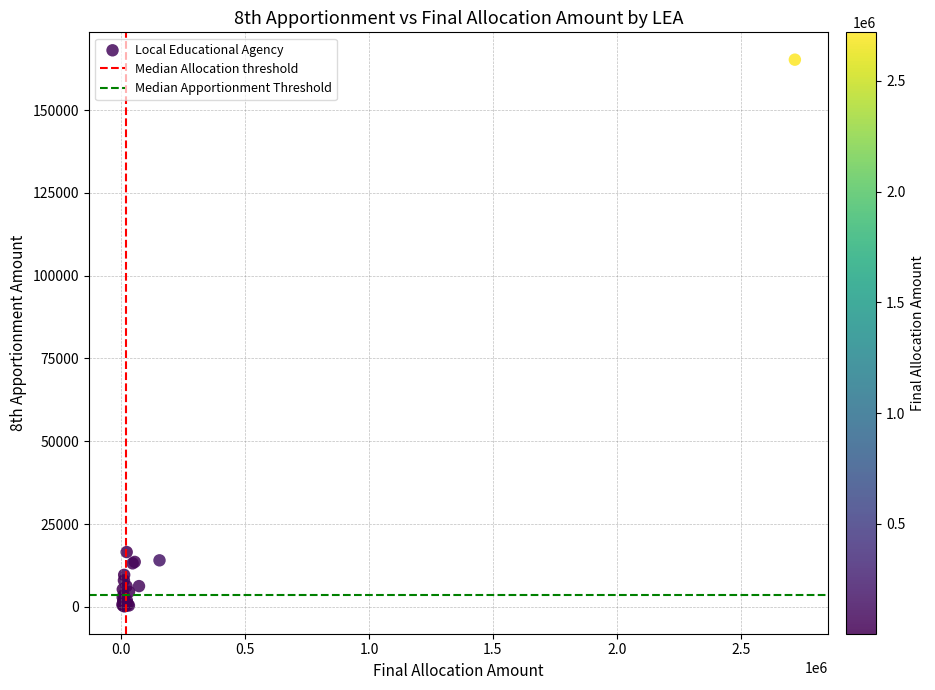

What Y value in the scatter plot is closest to 82681?

16531